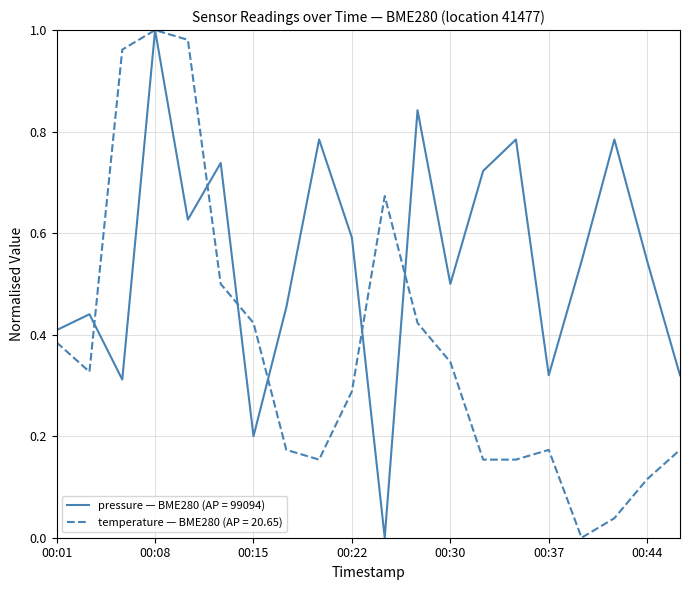

Reading right to left, what are all the values shown in this chart?

pressure — BME280 (loc 41477): 0.3	0.5	0.8	0.5	0.3	0.8	0.7	0.5	0.8	0.0	0.6	0.8	0.5	0.2	0.7	0.6	1.0	0.3	0.4	0.4
temperature — BME280 (loc 41477): 0.2	0.1	0.0	0.0	0.2	0.2	0.2	0.3	0.4	0.7	0.3	0.2	0.2	0.4	0.5	1.0	1.0	1.0	0.3	0.4